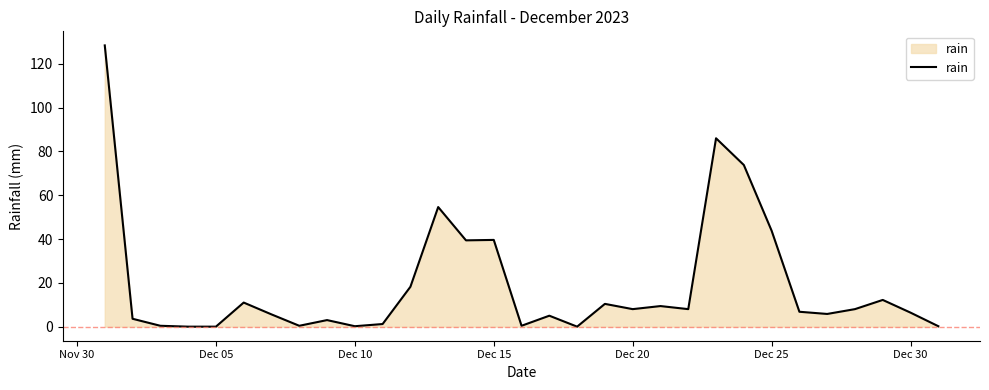

What is the greatest value displayed?

128.4